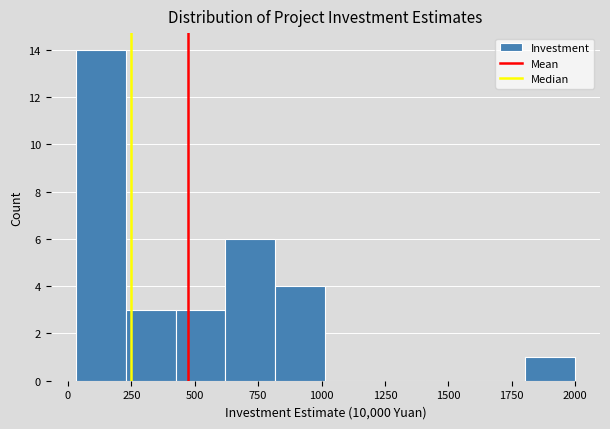

Read against the x-axis, roughly where is the centre of the tallest bar?

150